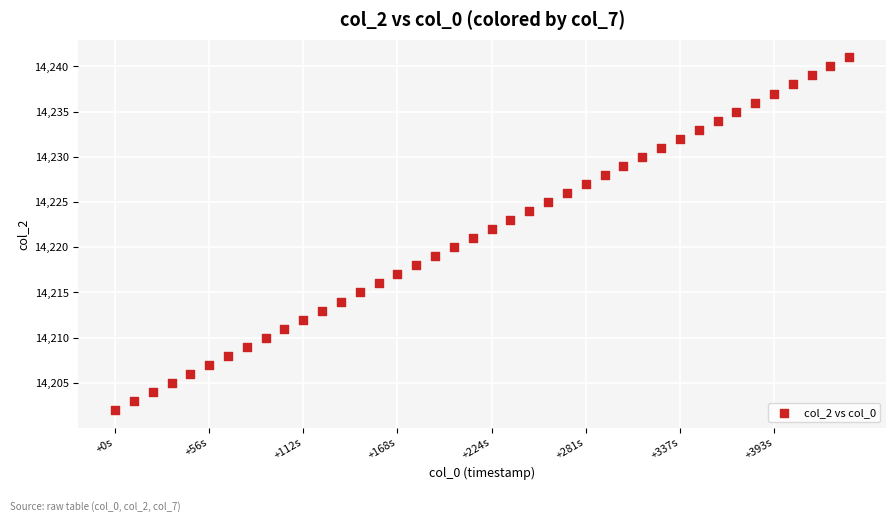

What is the range of Y values (max minus min)?

39